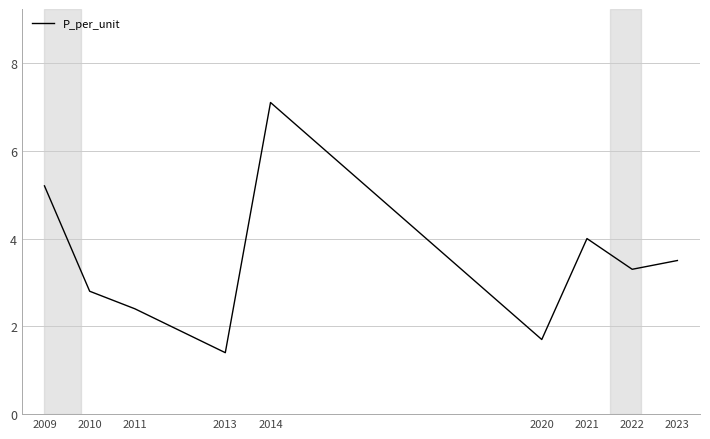

Rank the categories by value from highest to lowest.

2014, 2009, 2021, 2023, 2022, 2010, 2011, 2020, 2013